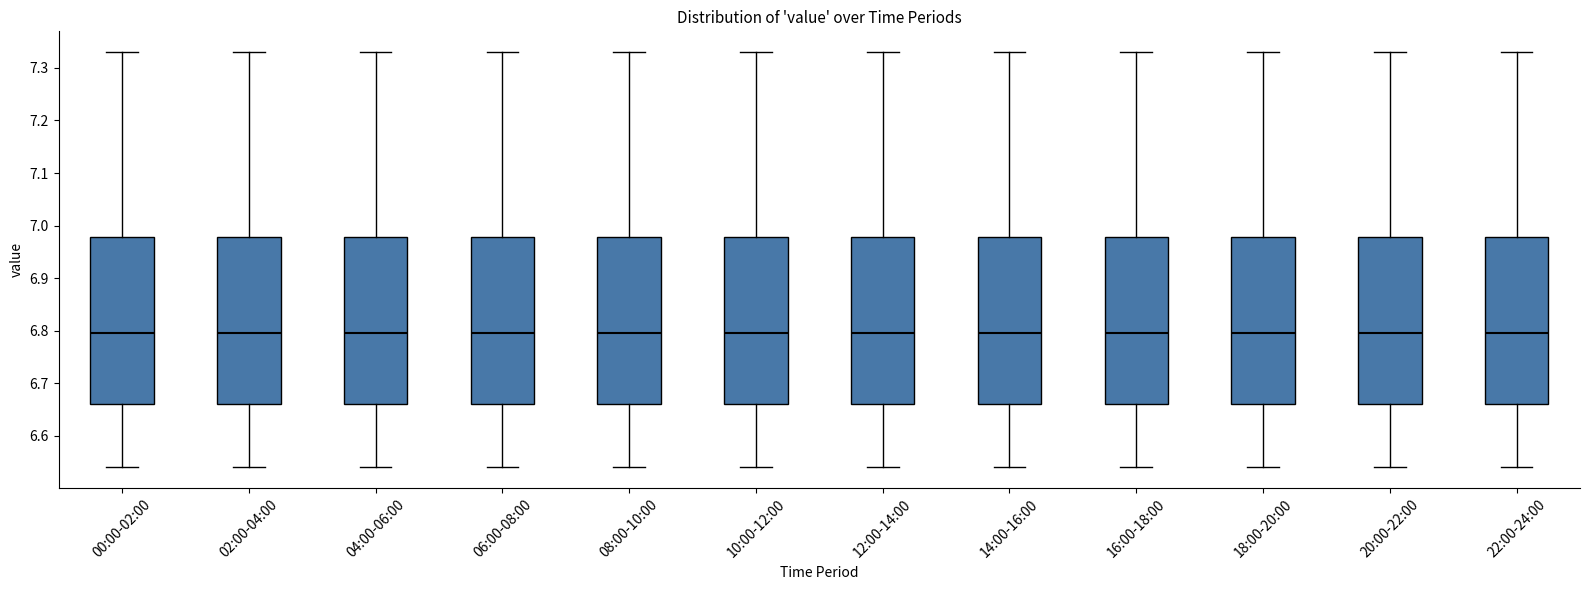

Reading left to right, read every box against the y-axis: the position of its median line, the range the box covers, and the ends of its whiskers. The values are not printed on the chart, so give them approximately, as read against the axis.

00:00-02:00: median 6.80, box 6.66 to 6.98, whiskers 6.54 to 7.33
02:00-04:00: median 6.80, box 6.66 to 6.98, whiskers 6.54 to 7.33
04:00-06:00: median 6.80, box 6.66 to 6.98, whiskers 6.54 to 7.33
06:00-08:00: median 6.80, box 6.66 to 6.98, whiskers 6.54 to 7.33
08:00-10:00: median 6.80, box 6.66 to 6.98, whiskers 6.54 to 7.33
10:00-12:00: median 6.80, box 6.66 to 6.98, whiskers 6.54 to 7.33
12:00-14:00: median 6.80, box 6.66 to 6.98, whiskers 6.54 to 7.33
14:00-16:00: median 6.80, box 6.66 to 6.98, whiskers 6.54 to 7.33
16:00-18:00: median 6.80, box 6.66 to 6.98, whiskers 6.54 to 7.33
18:00-20:00: median 6.80, box 6.66 to 6.98, whiskers 6.54 to 7.33
20:00-22:00: median 6.80, box 6.66 to 6.98, whiskers 6.54 to 7.33
22:00-24:00: median 6.80, box 6.66 to 6.98, whiskers 6.54 to 7.33